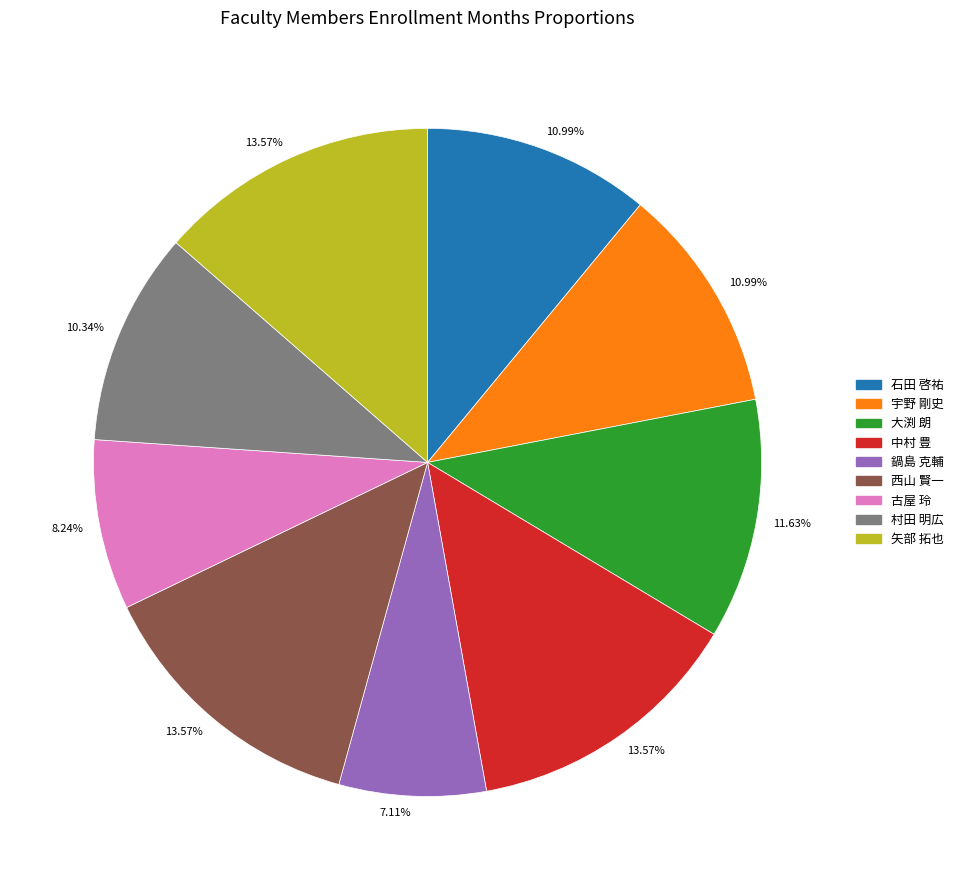

Is there a majority slice in this chart?

No